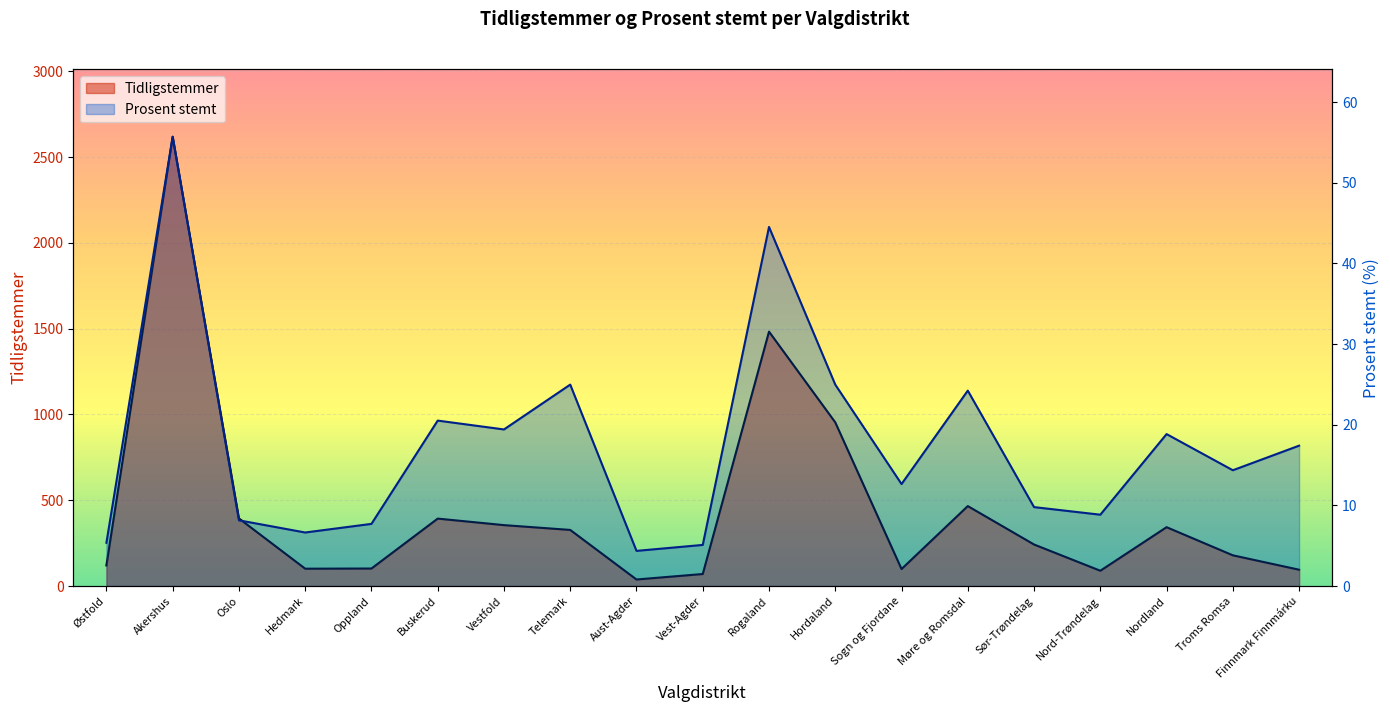

Is it true that Tidligstemmer equals 327.0 at Telemark?

True